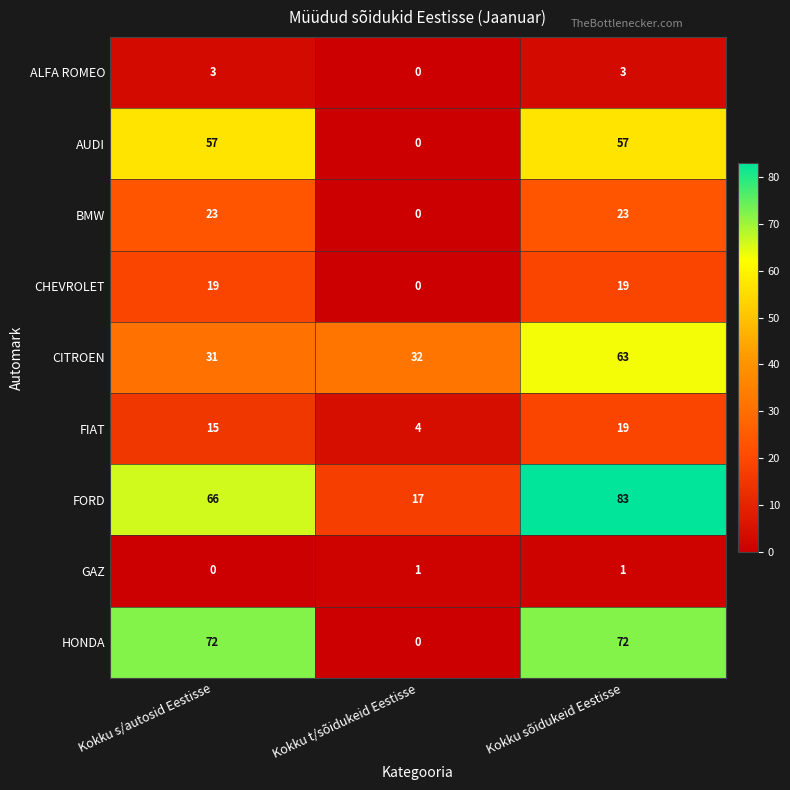

What is the sum of all ALFA ROMEO values?

6